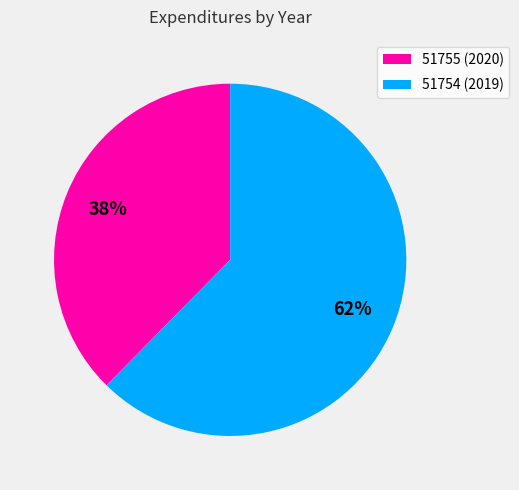

To the nearest percent, what is the combined percentage of 51755 (2020) and 51754 (2019)?

100%